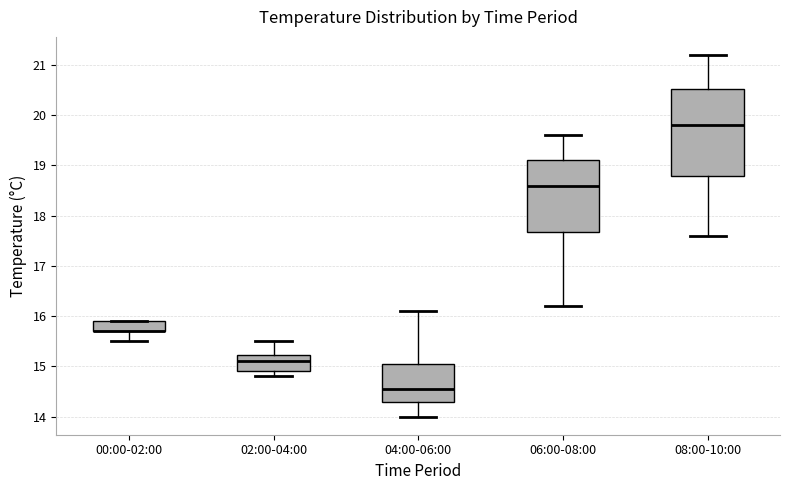

Reading left to right, read every box against the y-axis: the position of its median line, the range the box covers, and the ends of its whiskers. The values are not printed on the chart, so give them approximately, as read against the axis.

00:00-02:00: median 15.7 (drawn on the box's lower edge), box 15.7 to 15.9, whiskers 15.5 to 15.9
02:00-04:00: median 15.1, box 14.9 to 15.2, whiskers 14.8 to 15.5
04:00-06:00: median 14.6, box 14.3 to 15.1, whiskers 14.0 to 16.1
06:00-08:00: median 18.6, box 17.7 to 19.1, whiskers 16.2 to 19.6
08:00-10:00: median 19.8, box 18.8 to 20.5, whiskers 17.6 to 21.2